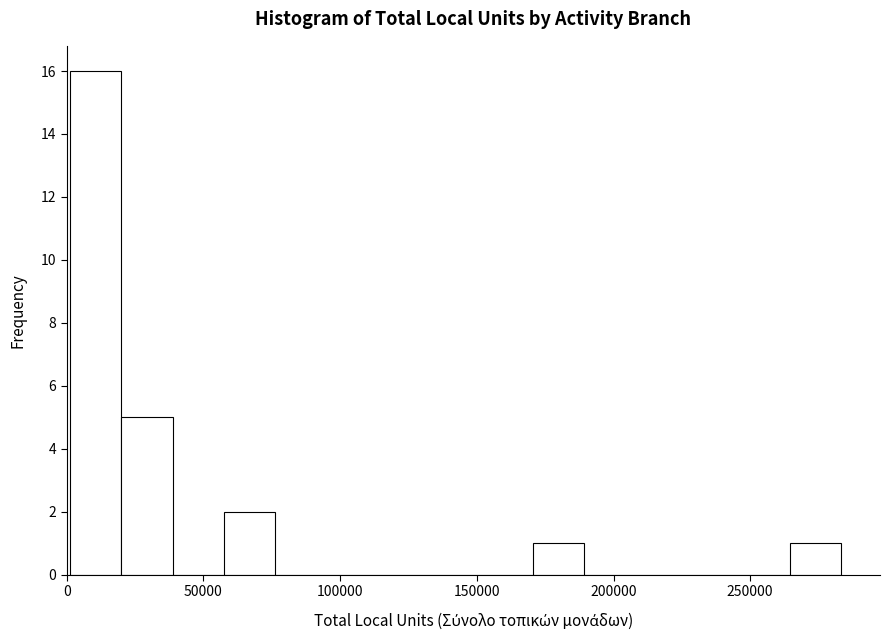

Around what value on the x-axis is the tallest bar? Give the approximate position of its centre, as read against the axis.

10000